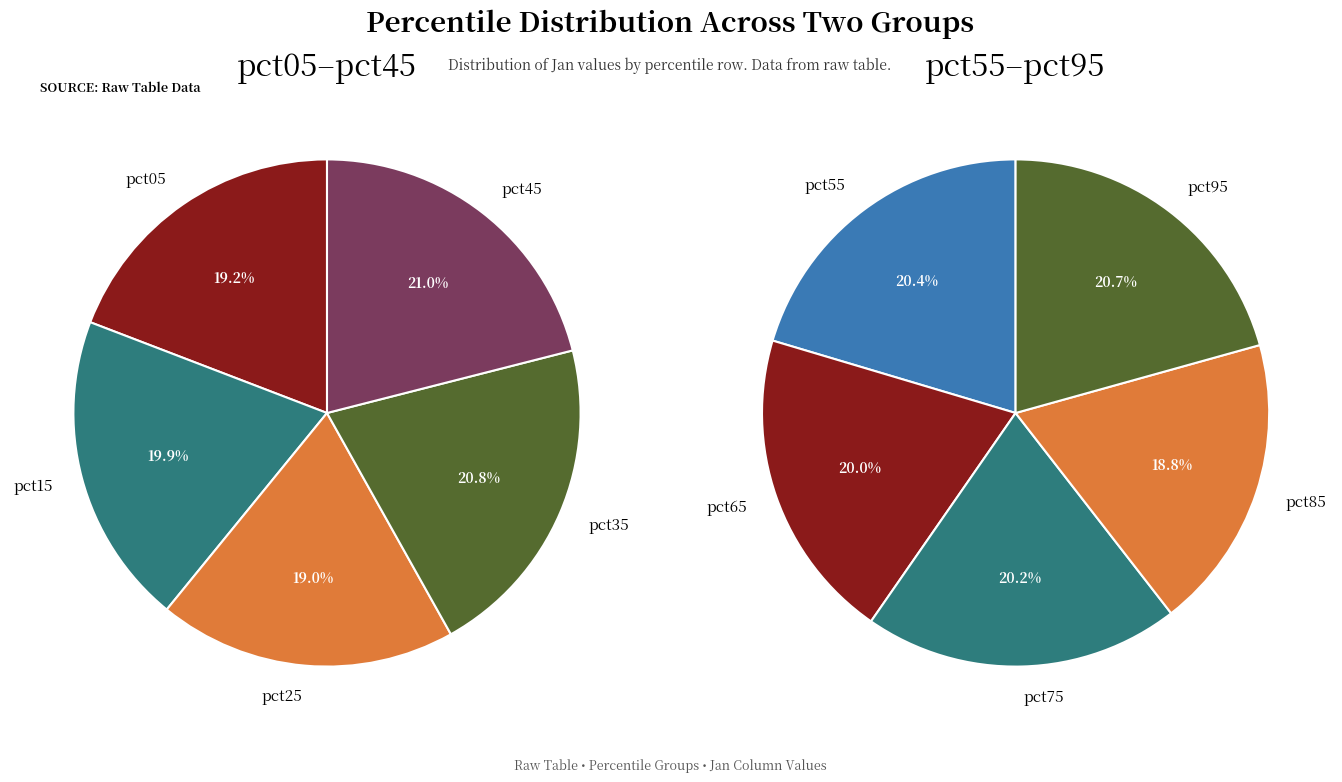

Which category has the smallest portion of the pie?

pct25